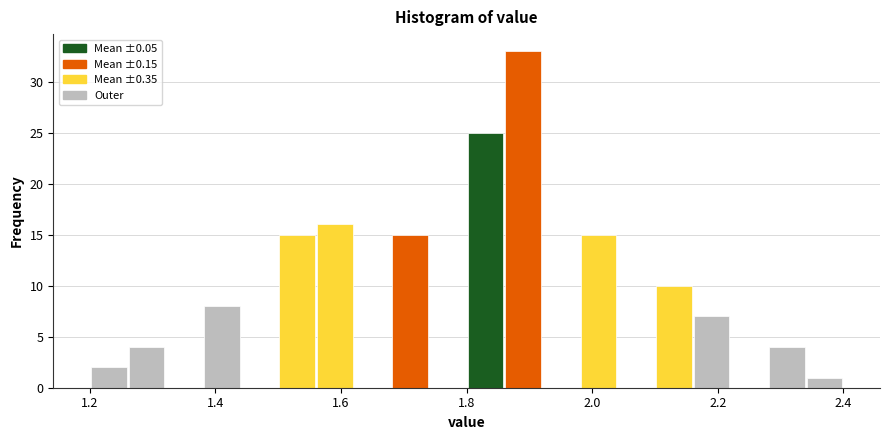

Read against the x-axis, roughly where is the centre of the tallest bar?

1.90